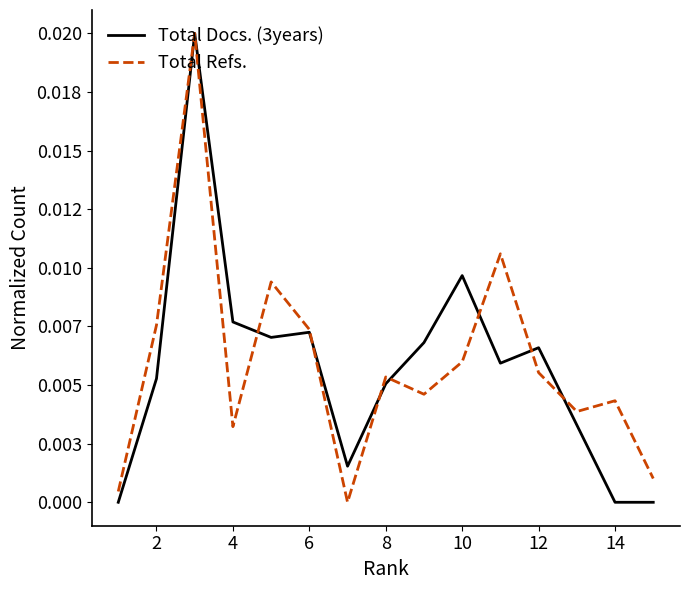

Which series has the widest spread of values?

Total Docs. (3years)